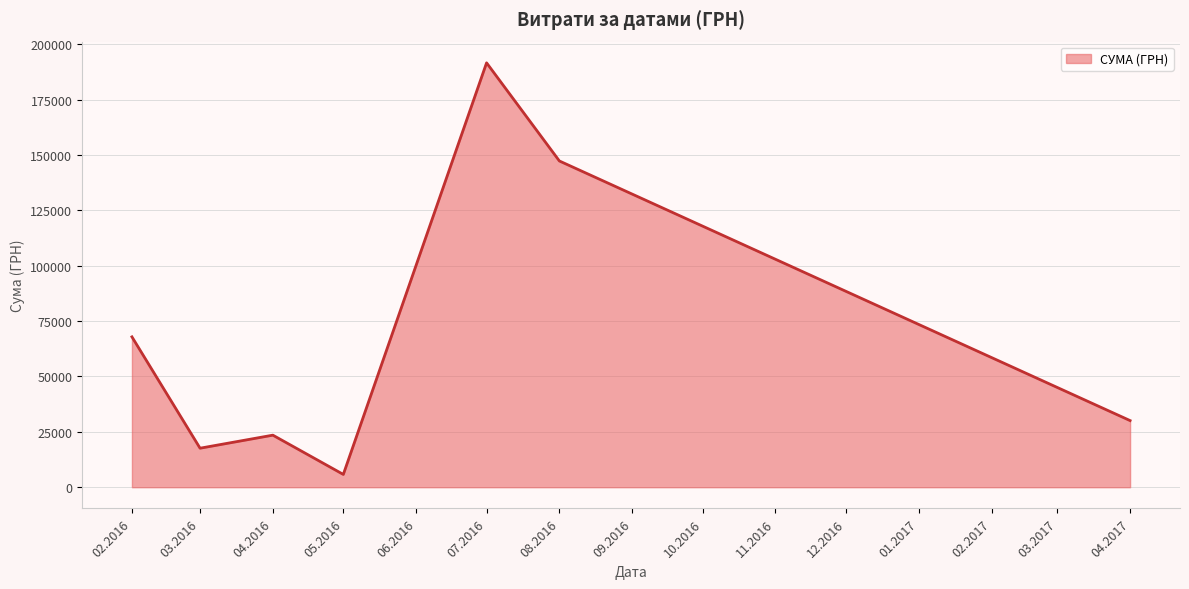

Which label corresponds to the largest value in the chart?

07.2016